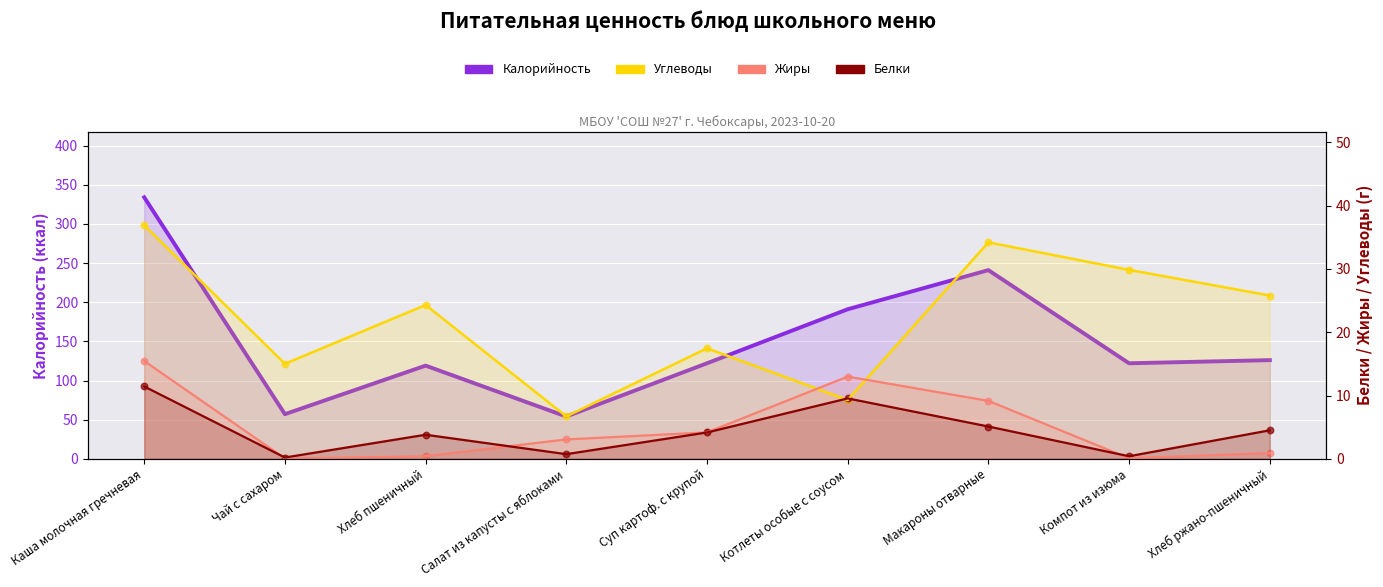

Which series has the largest total across all categories?

Калорийность